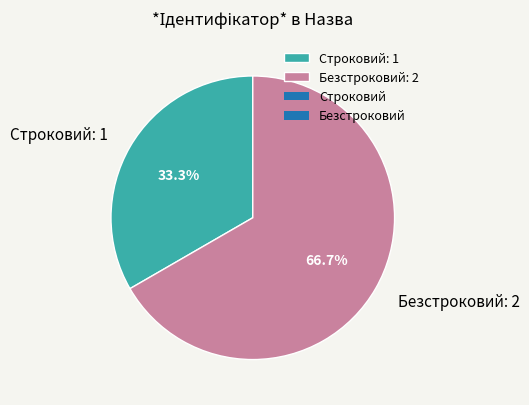

Which has a higher value, Строковий or Безстроковий?

Безстроковий